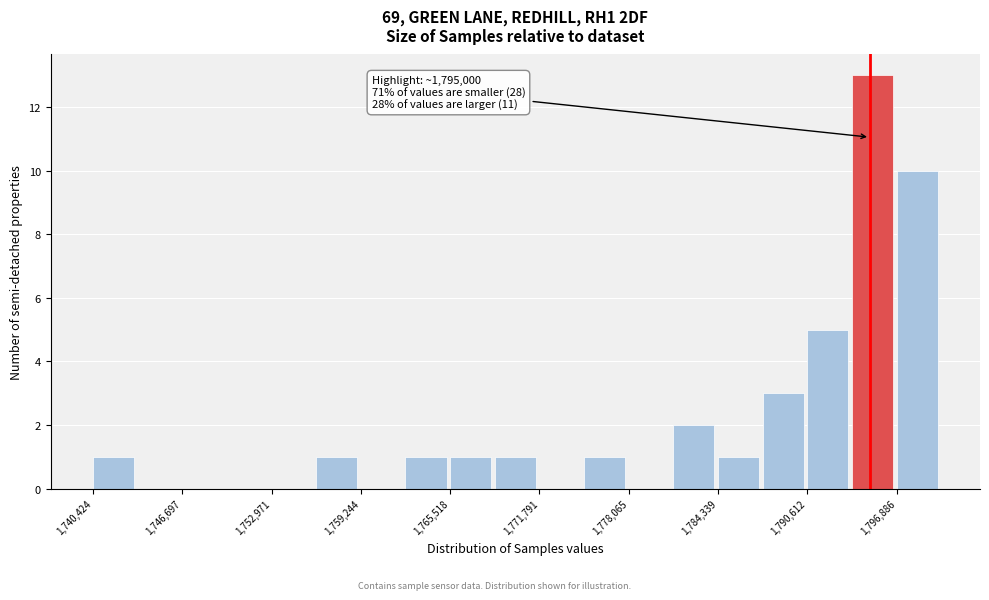

Read against the x-axis, roughly where is the centre of the tallest bar?

1795000